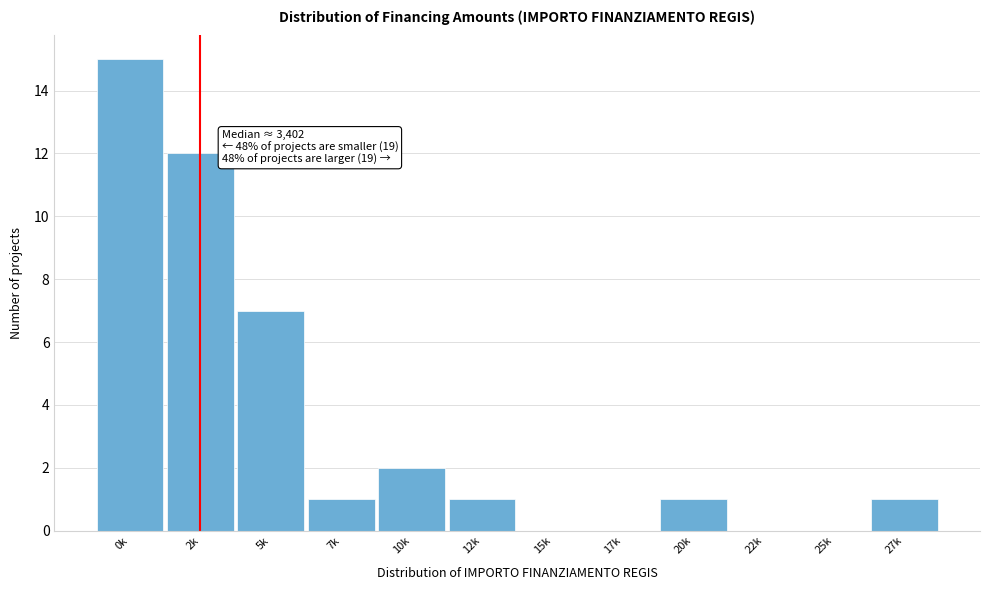

Reading left to right, transcribe all the data shown in this chart.

0k=15	2k=12	5k=7	7k=1	10k=2	12k=1	15k=0	17k=0	20k=1	22k=0	25k=0	27k=1